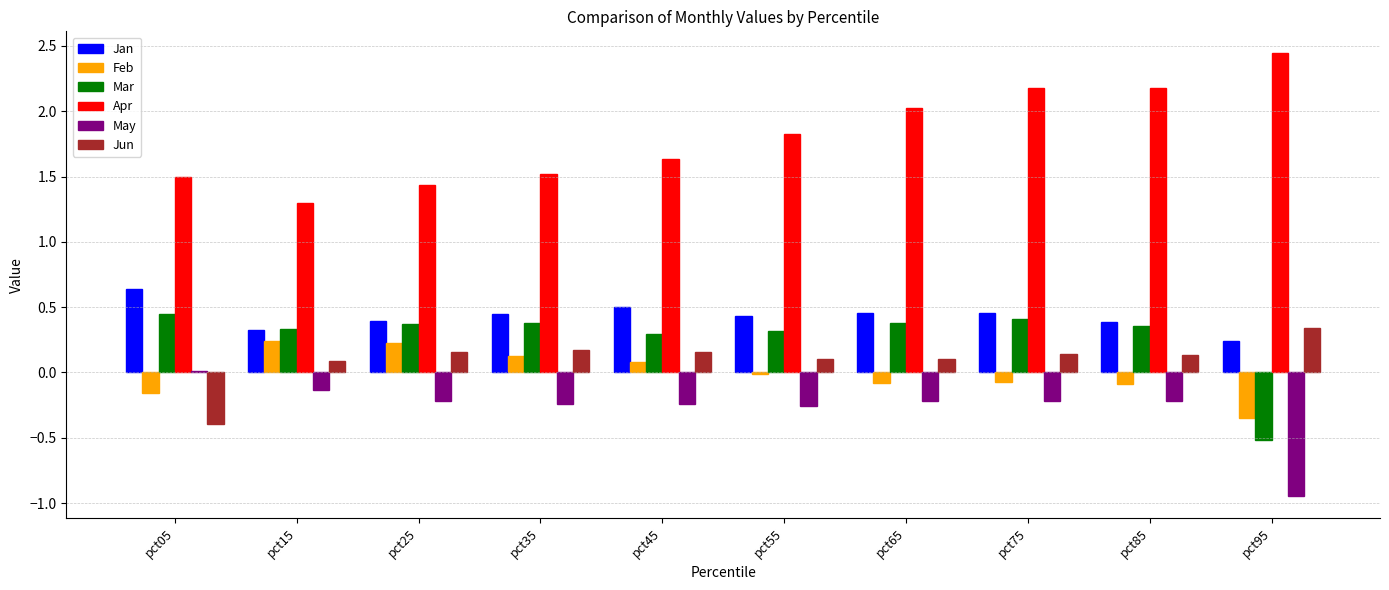

True or false: May has a value of -0.1 at pct75.

False